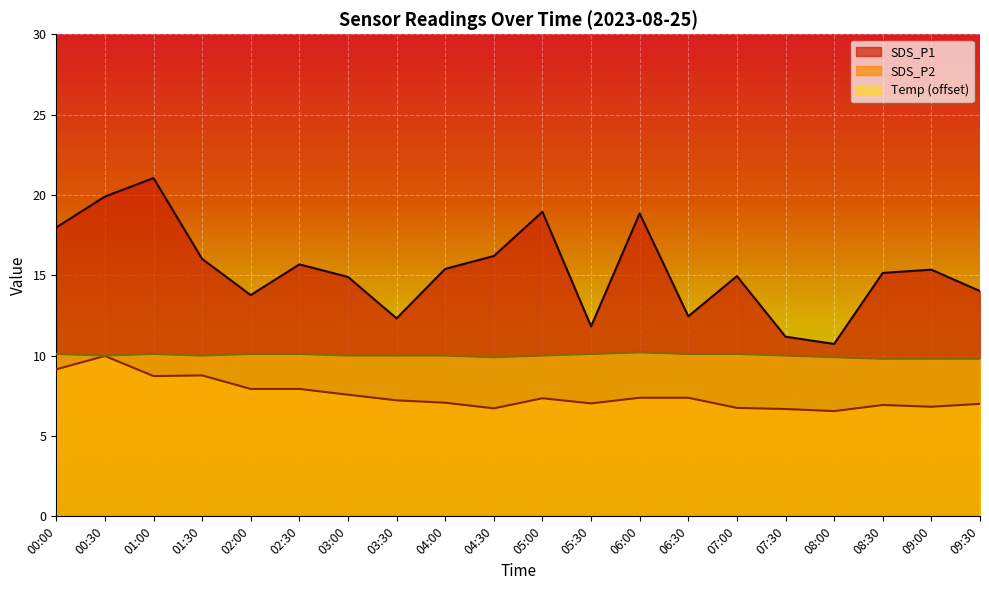

At which label is Temp closest to 10?

00:30